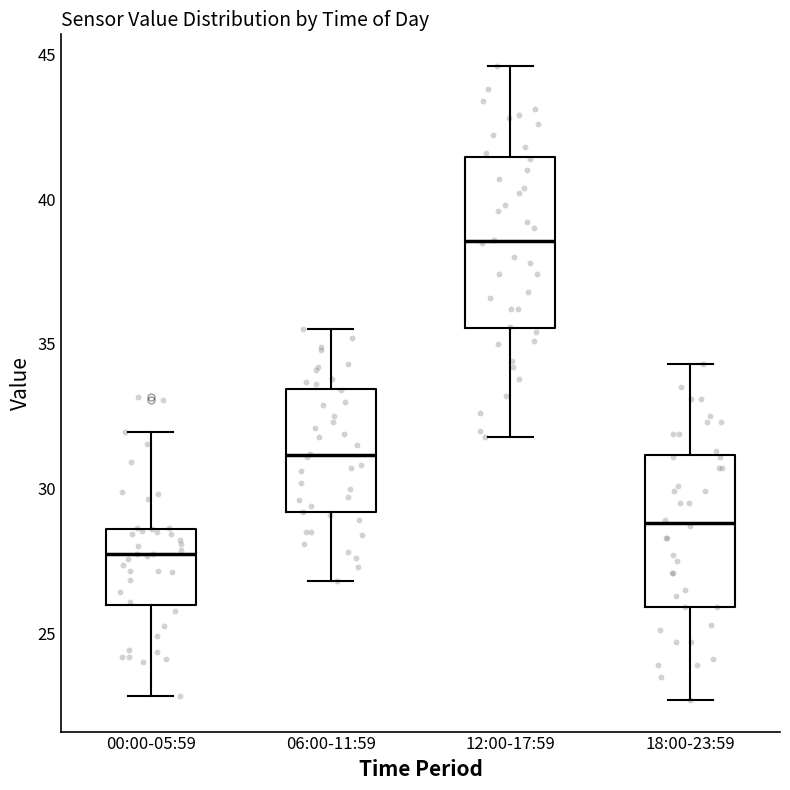

Reading left to right, transcribe this box plot: for each box, give where its median line is, the range the box spans, and where its two whiskers end, as read against the y-axis. The values are not printed on the chart, so give them approximately, as read against the axis.

00:00-05:59: median 27.5, box 26.0 to 28.5, whiskers 23.0 to 32.0
06:00-11:59: median 31.0, box 29.0 to 33.5, whiskers 27.0 to 35.5
12:00-17:59: median 38.5, box 35.5 to 41.5, whiskers 32.0 to 44.5
18:00-23:59: median 29.0, box 26.0 to 31.0, whiskers 22.5 to 34.5